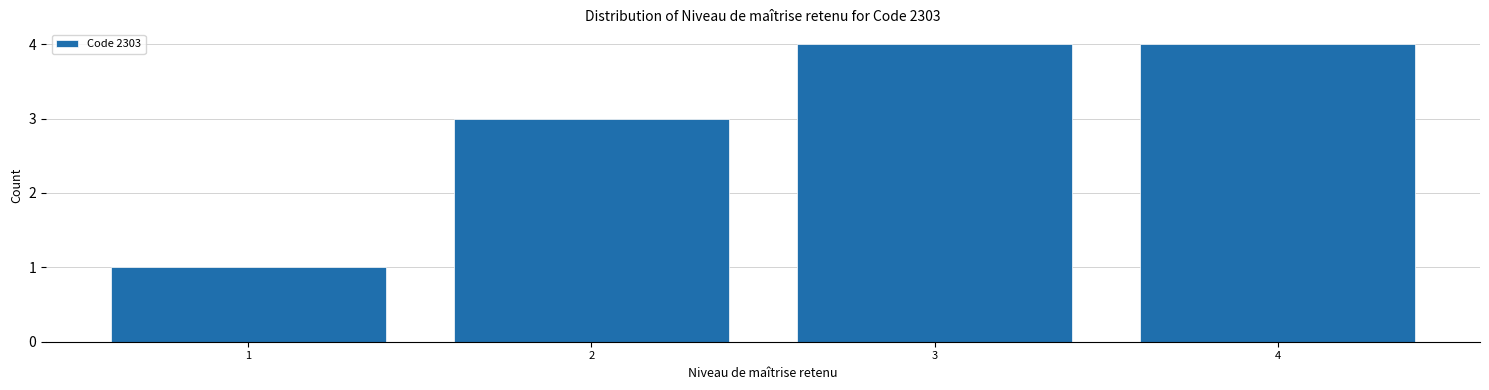

Reading left to right, what are all the values shown in this chart?

1=1	2=3	3=4	4=4